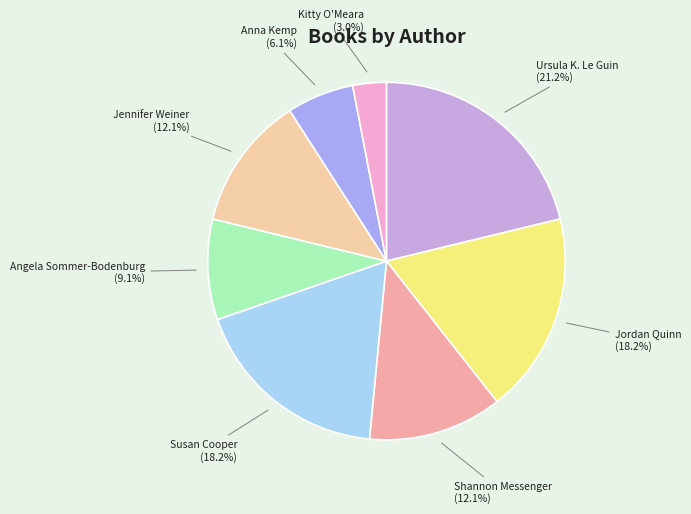

True or false: Susan Cooper accounts for 18% of the total.

True